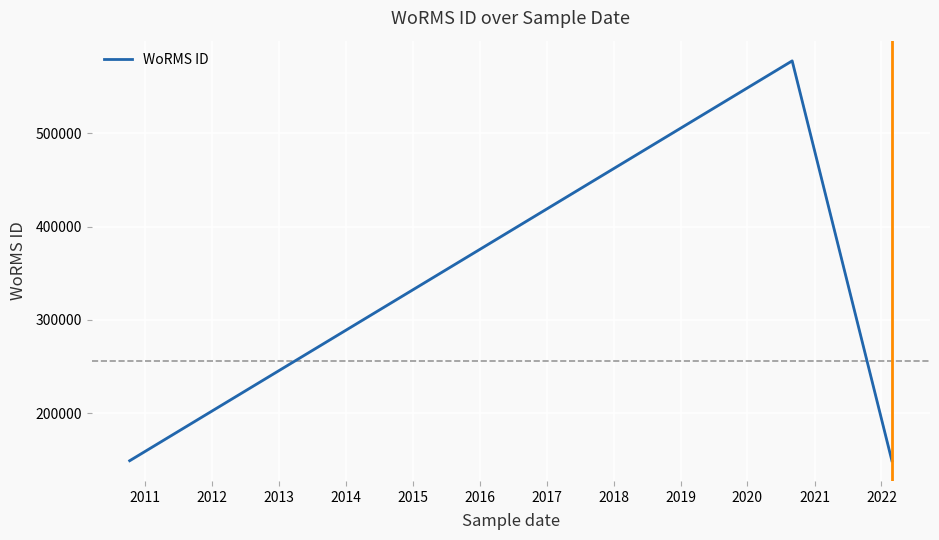

How many series are shown in this chart?

1